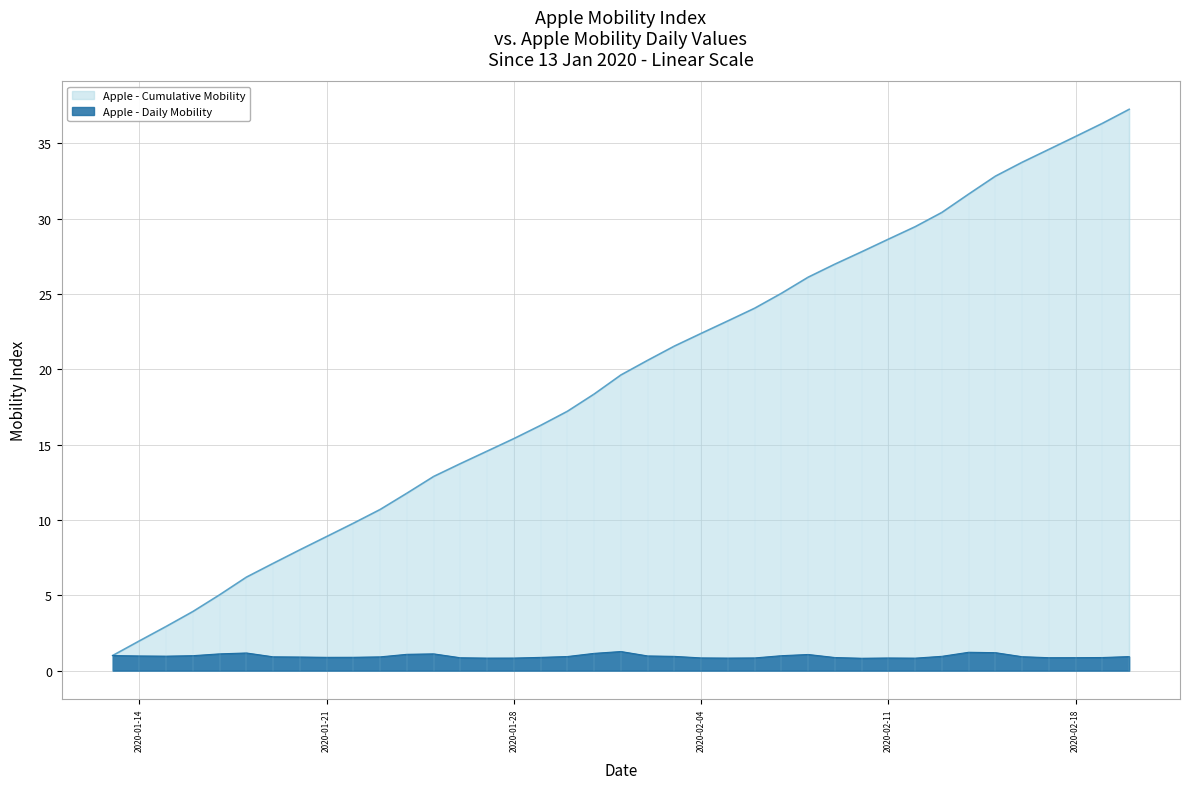

True or false: the data shows 0.9 at 2020-01-19.

True